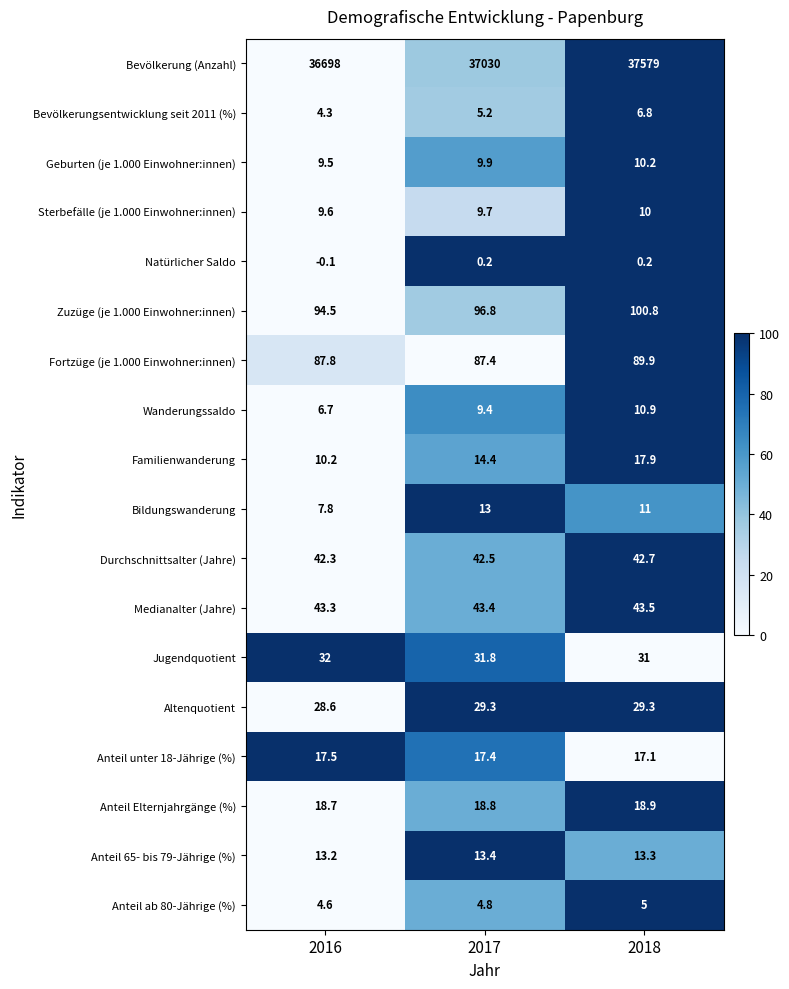

Which series has the largest total across all categories?

Bevölkerung (Anzahl)